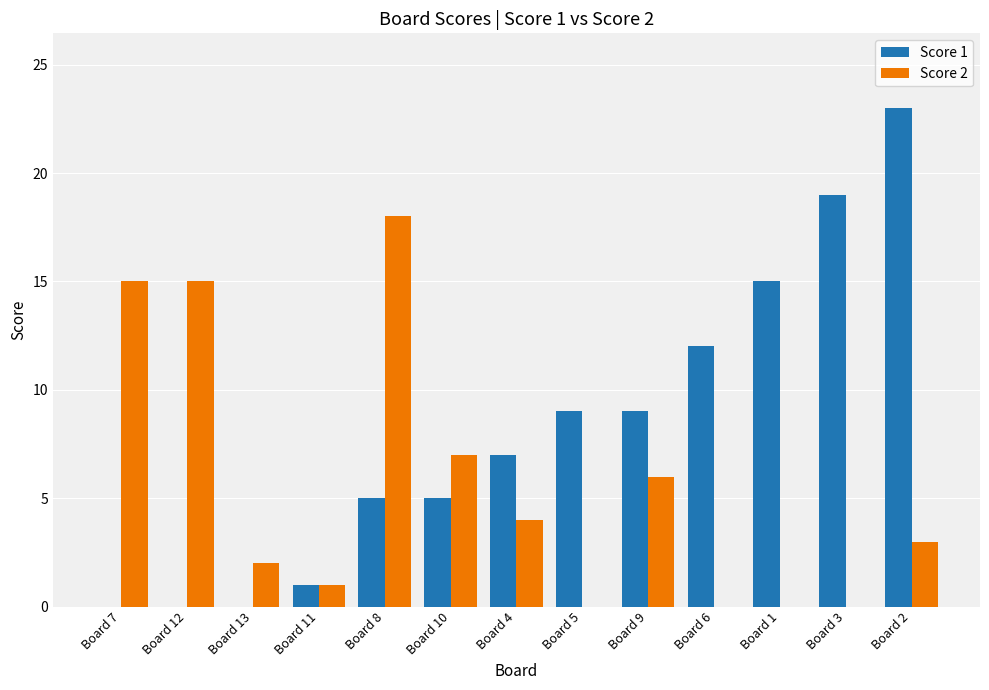

Count the number of categories in the chart.

13